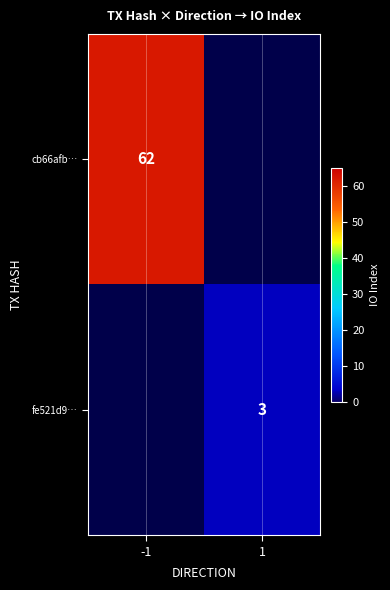

What is the minimum value shown in the chart?

3.0